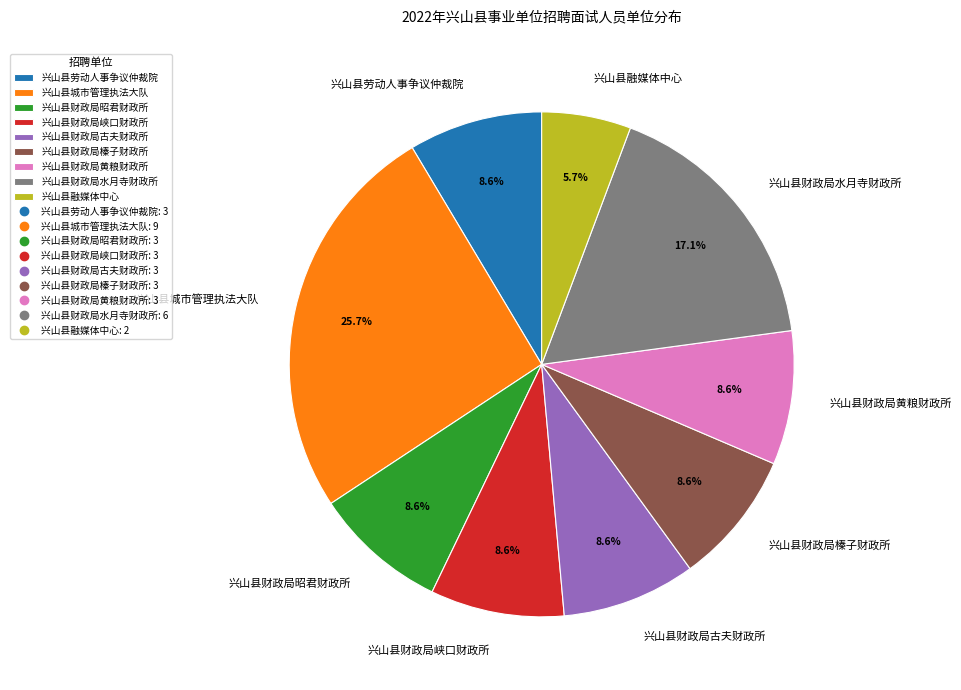

Is there any slice that represents more than half of the pie?

No